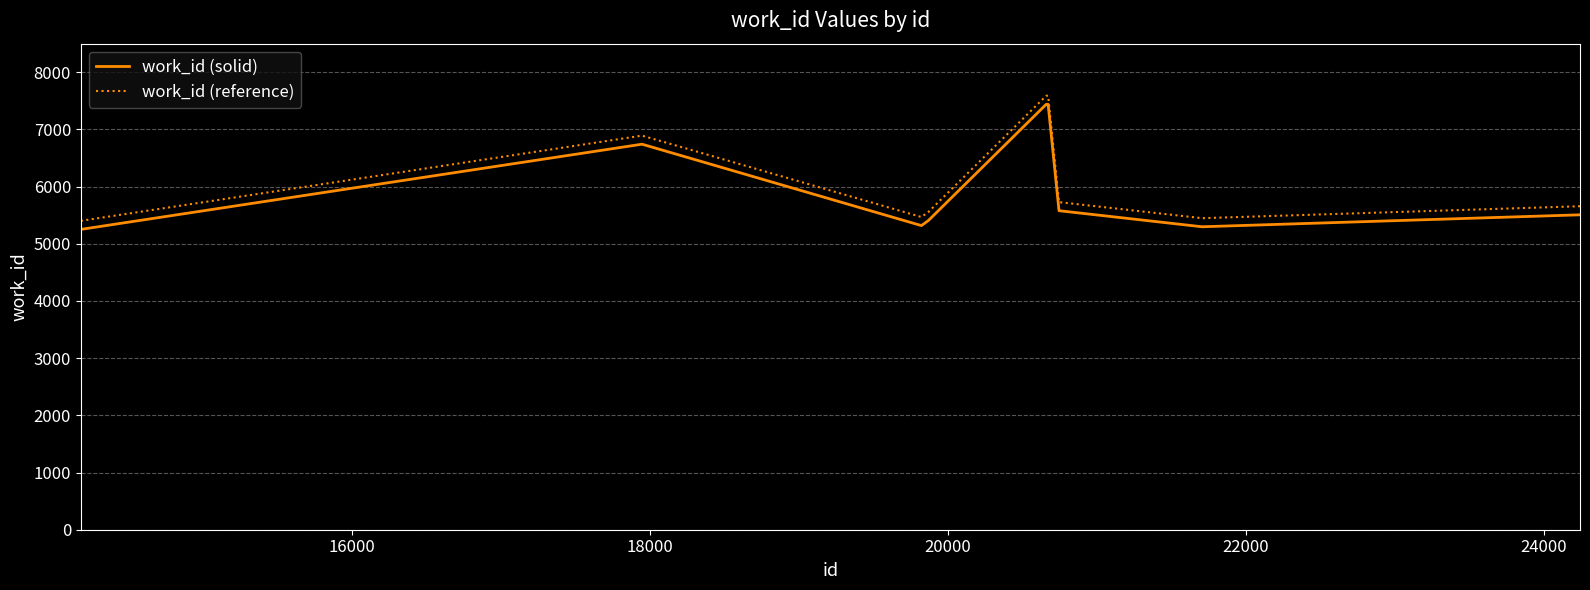

What is the minimum value for work_id (solid)?

5252